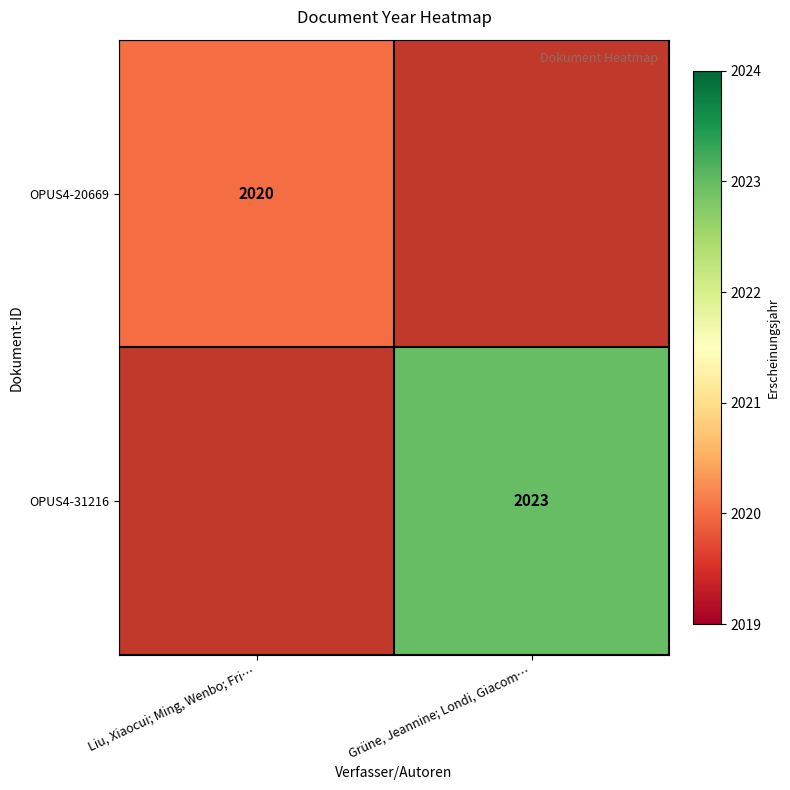

Is it true that OPUS4-20669 equals 2020 at Liu, Xiaocui; Ming, Wenbo; Fri…?

True